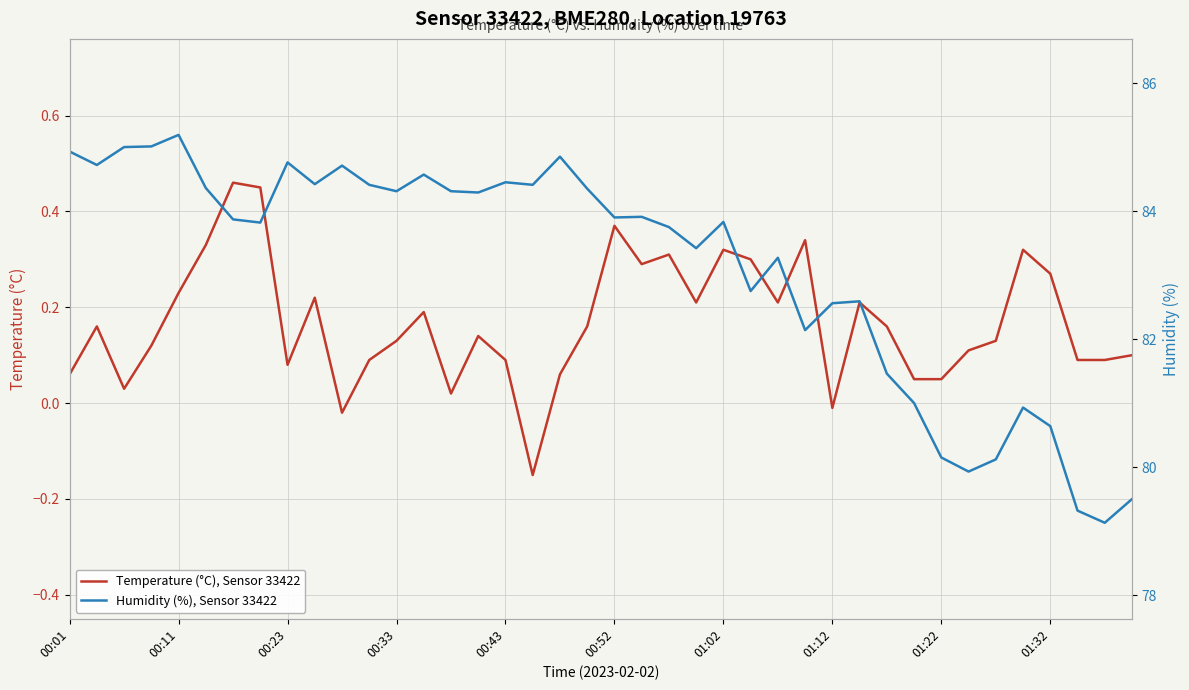

At which category does the chart reach its minimum across all series?

17